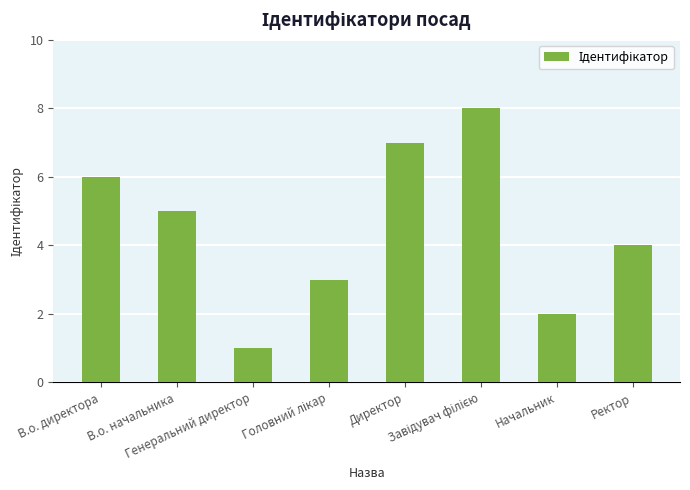

What is the value of the 3rd bar from the left?

1